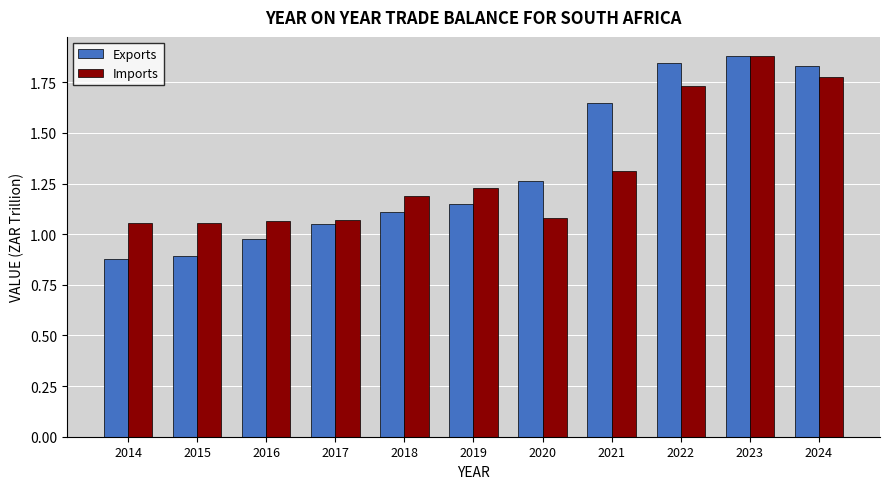

True or false: Exports has a value of 1.0 at 2023.

False